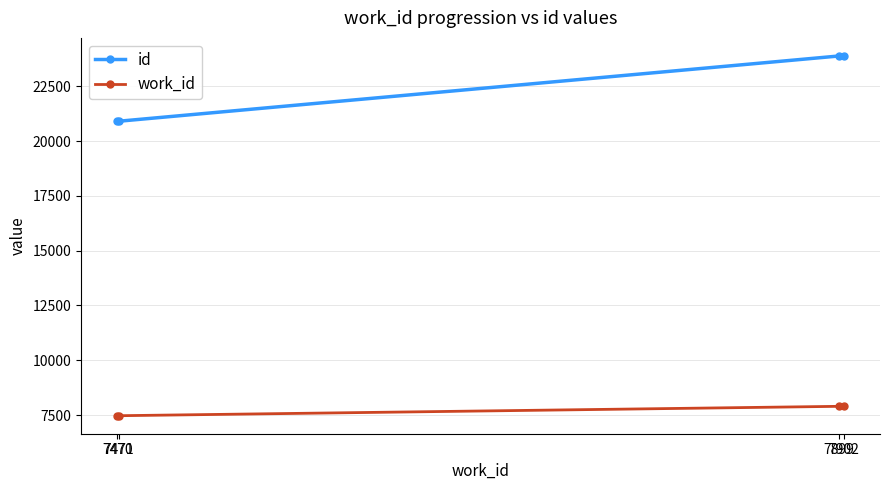

At which label is work_id closest to 7686?

7899